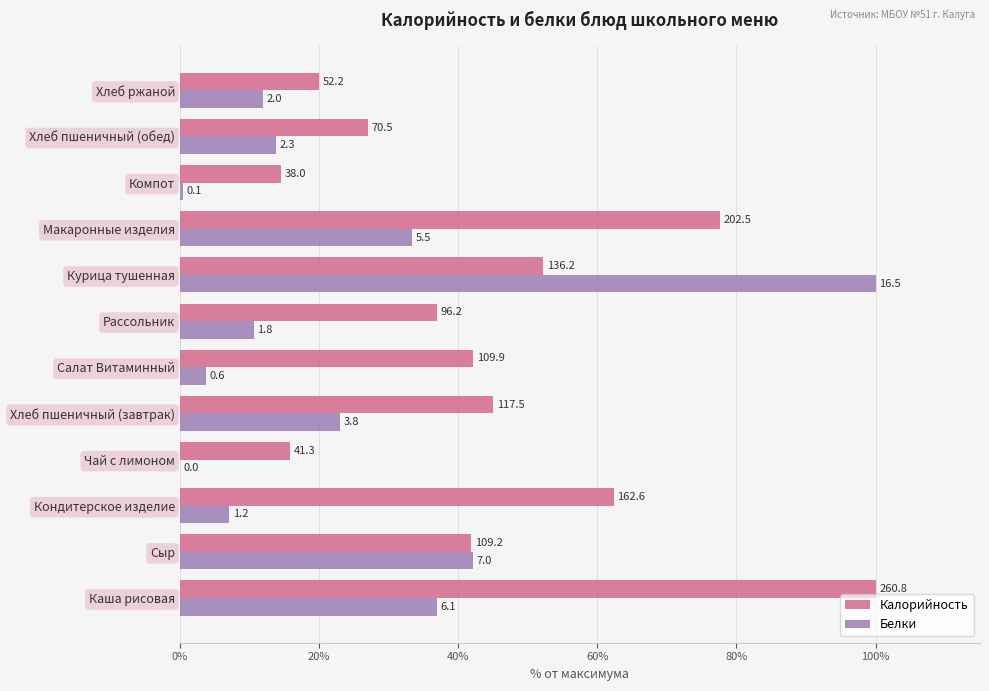

At how many categories does at least one series exceed 52?

4